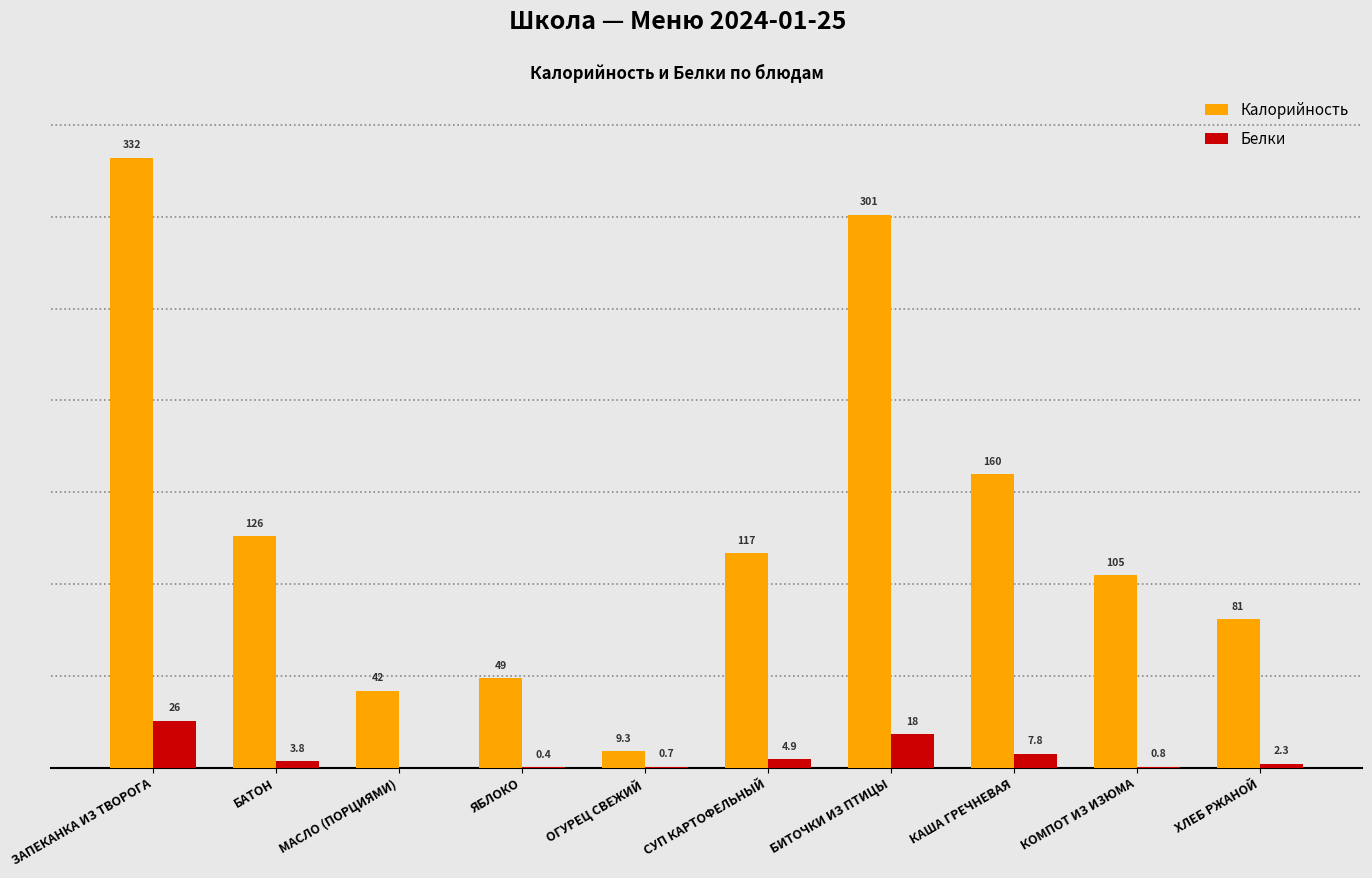

Are the bars grouped side by side (vs. stacked)?

Yes